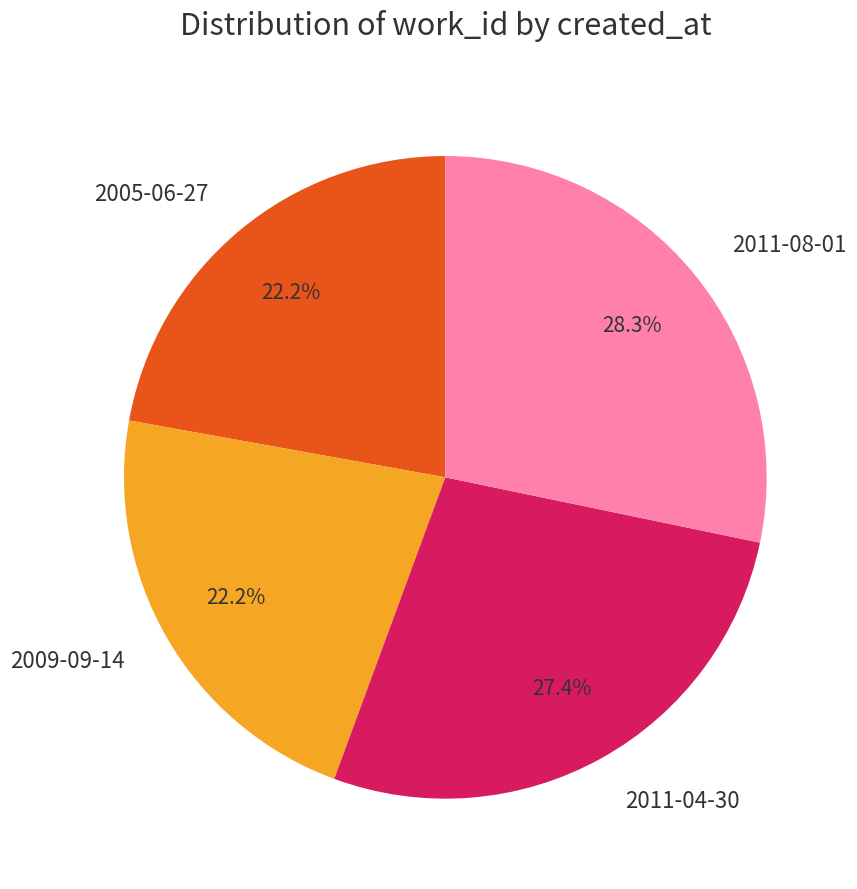

How many segments does this pie chart have?

4